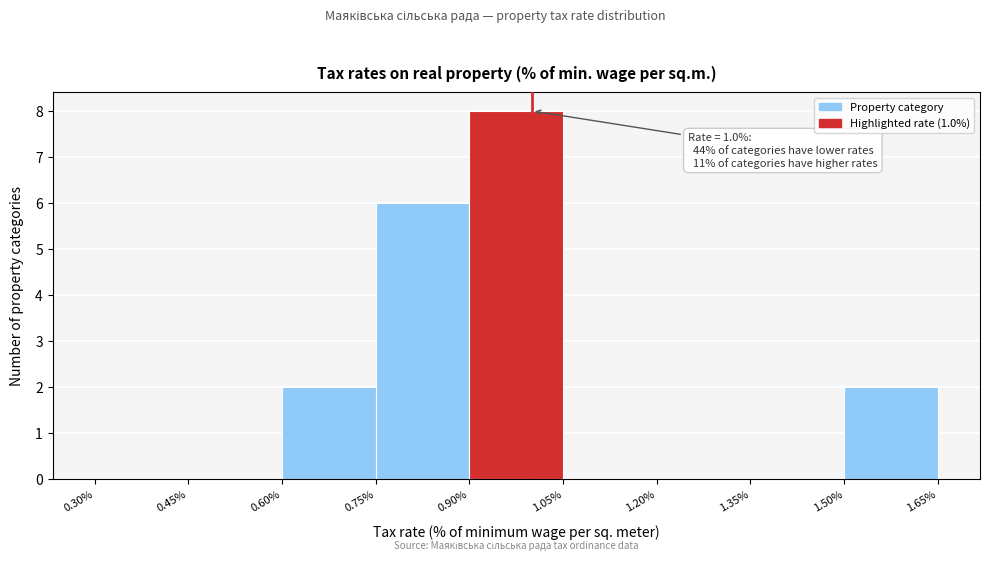

Which range on the x-axis has the tallest bar?

0.90% to 1.05%